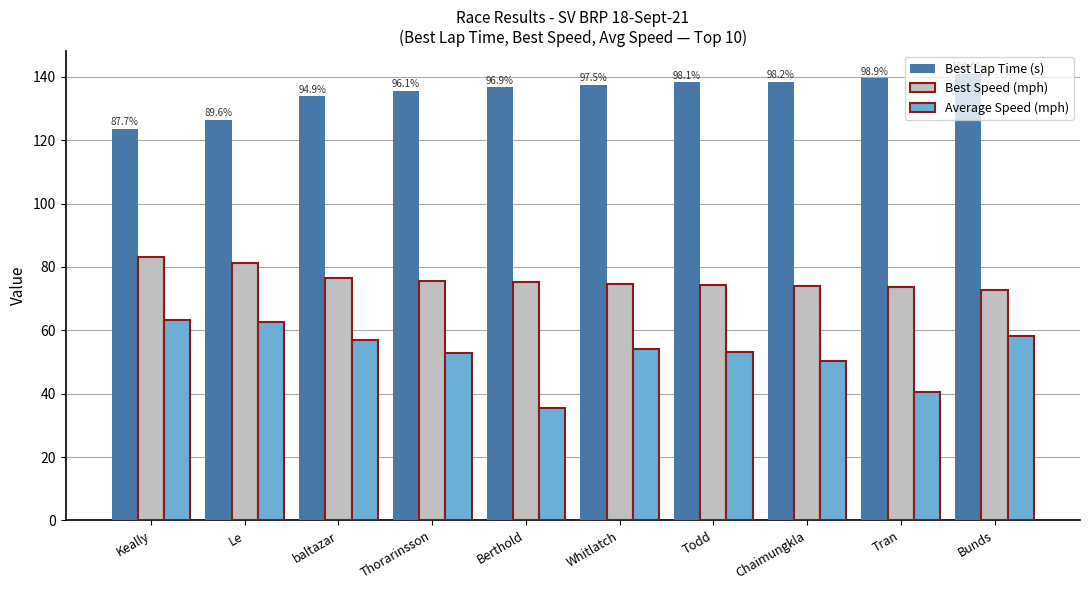

What is the sum of the Average Speed (mph) values at Whitlatch and Bunds?

112.4